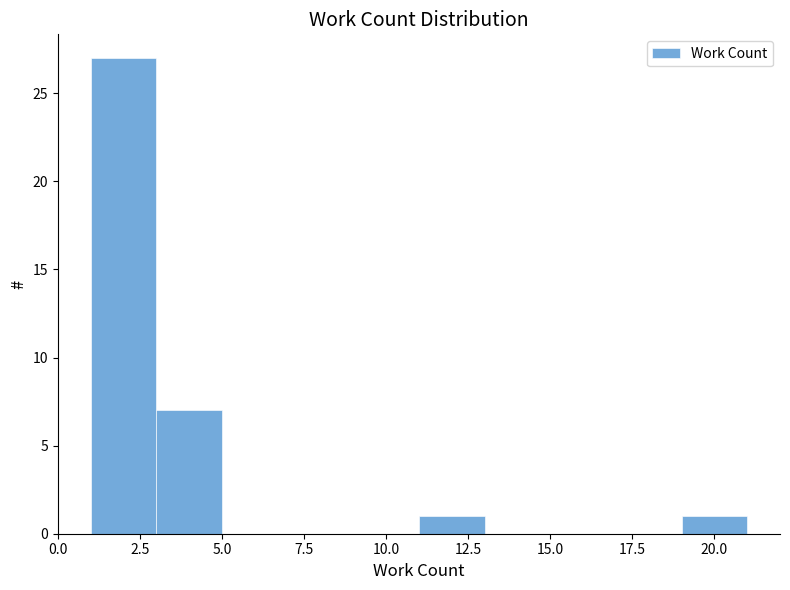

Reading left to right, transcribe this chart: for each bar, give the range it covers on the x-axis and its height. The values are not printed on the chart, so give them approximately, as read against the axis.

1 to 3: 27
3 to 5: 7
5 to 7: 0
7 to 9: 0
9 to 11: 0
11 to 13: 1
13 to 15: 0
15 to 17: 0
17 to 19: 0
19 to 21: 1